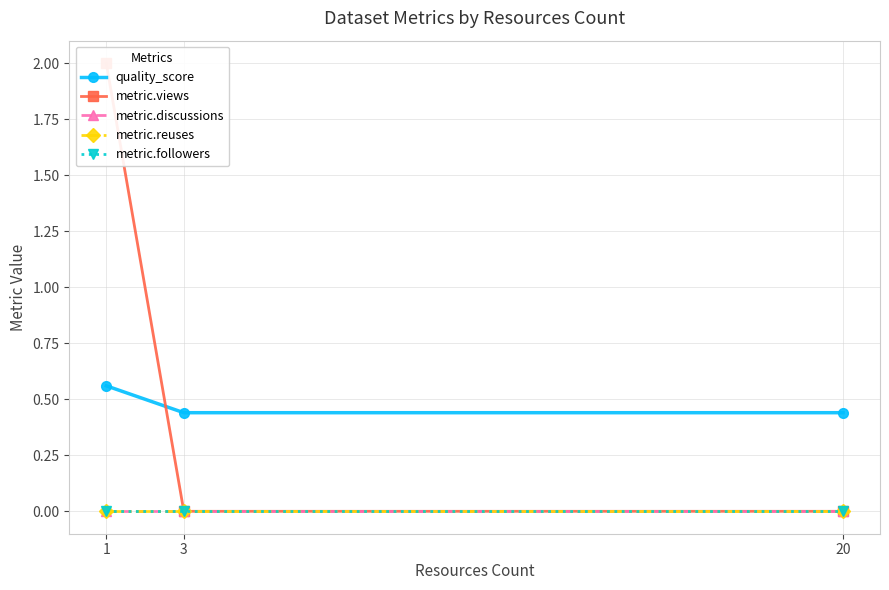

What is the total value across all series at 1?

2.6